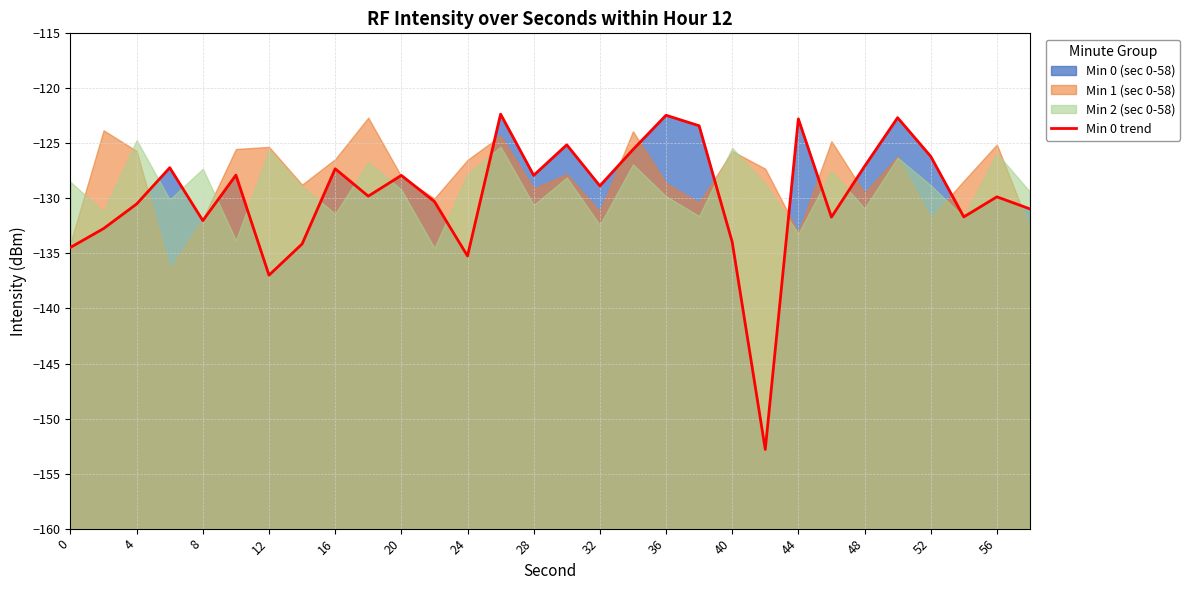

Does the chart have visible grid lines?

Yes